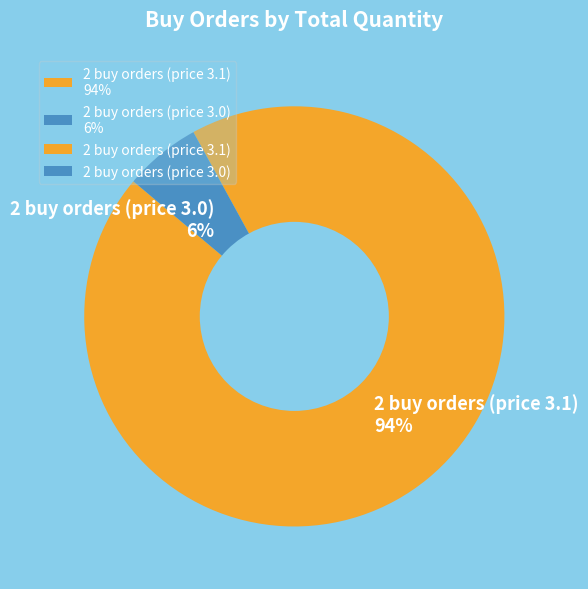

Between 2 buy orders (price 3.0) 6% and 2 buy orders (price 3.1) 94%, which is larger?

2 buy orders (price 3.1) 94%